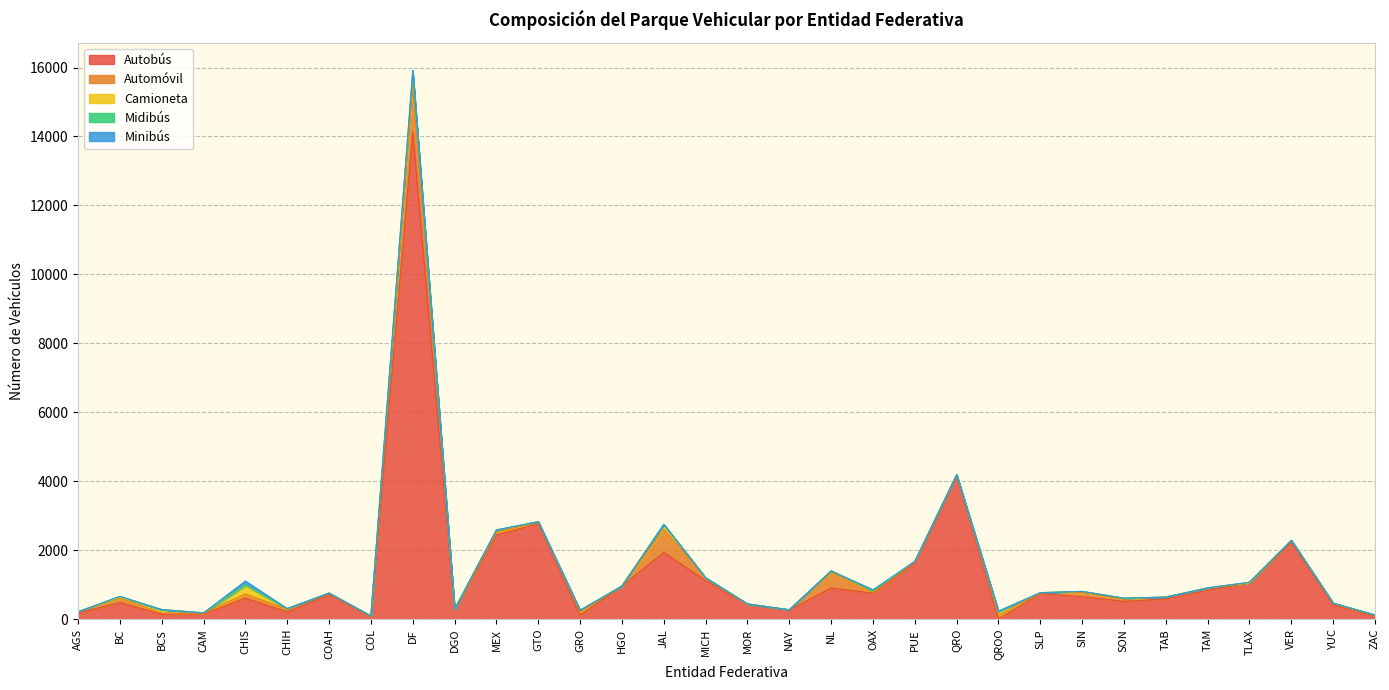

What is the value of the Automóvil point at the 5th from the left?

121